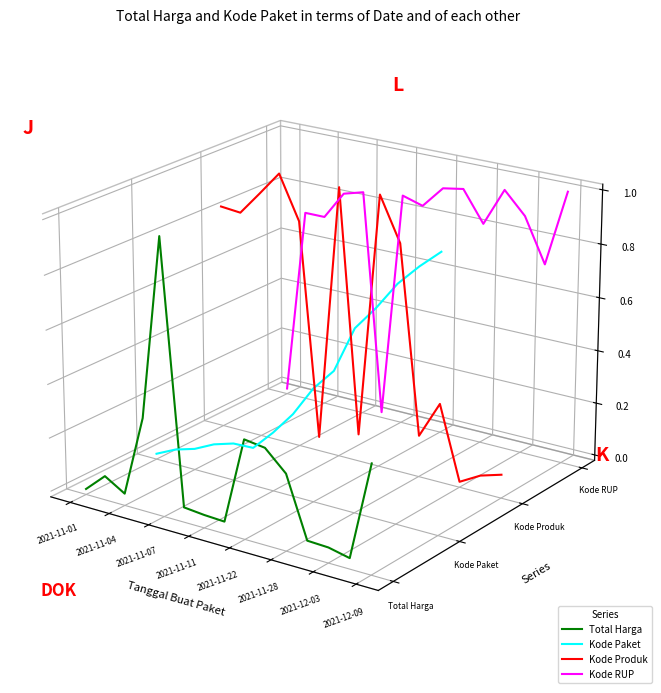

How many lines are shown in the chart?

4